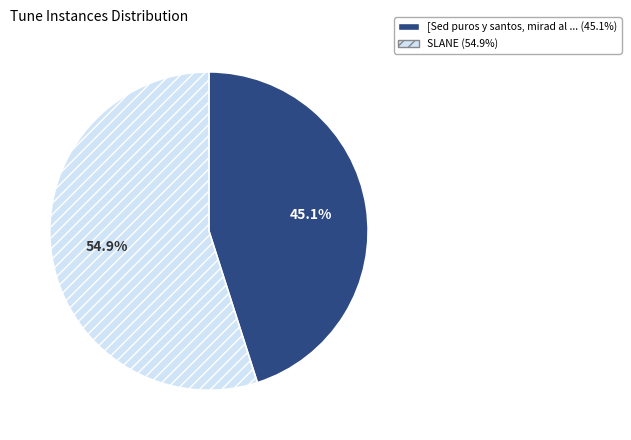

Is there any slice that represents more than half of the pie?

Yes